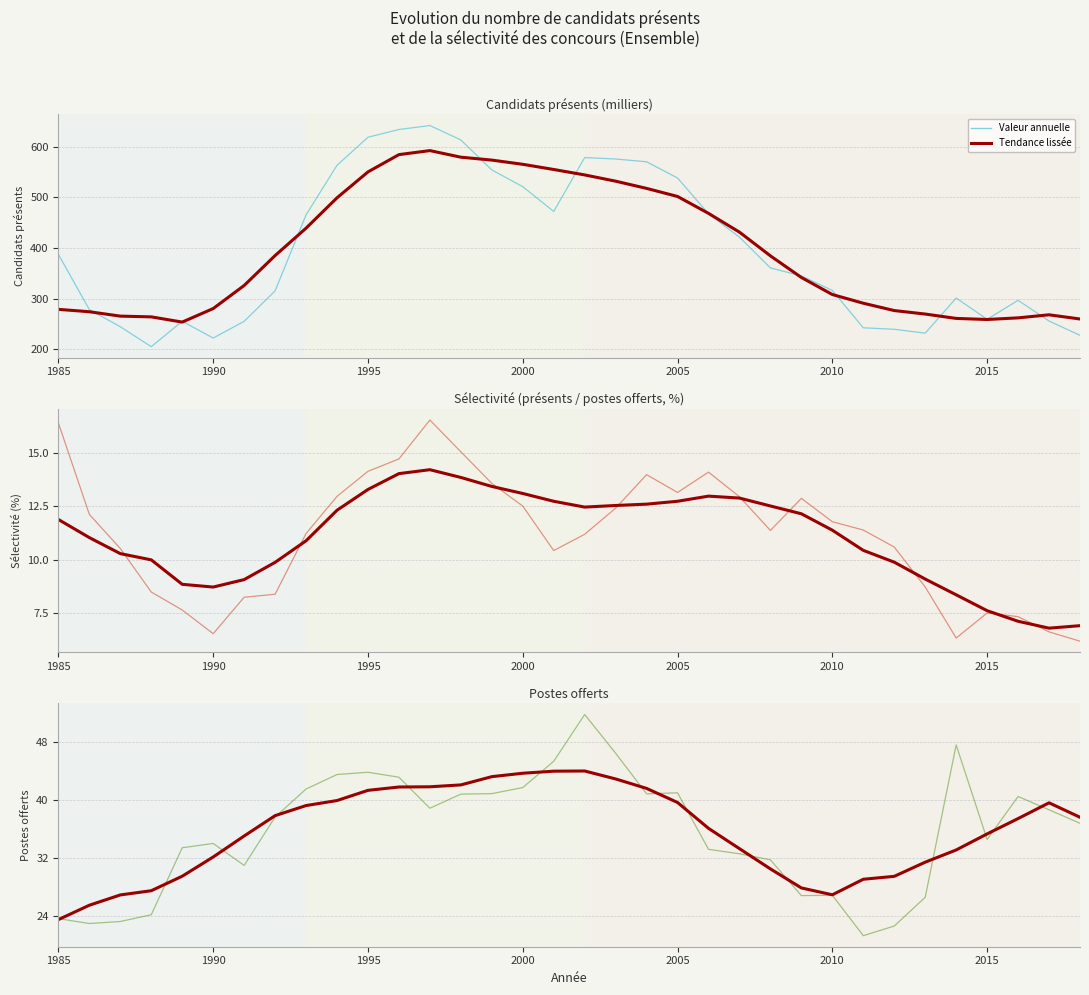

The Tendance lissée series shows 37.9 at 1995. True or false?

False